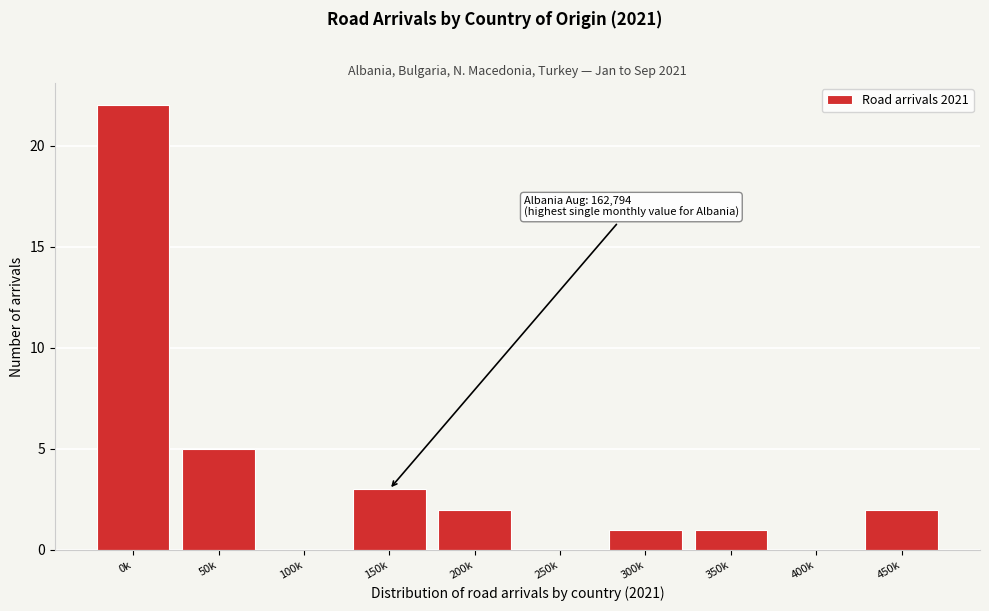

Reading left to right, list all the values displayed in this chart.

0k=22	50k=5	100k=0	150k=3	200k=2	250k=0	300k=1	350k=1	400k=0	450k=2